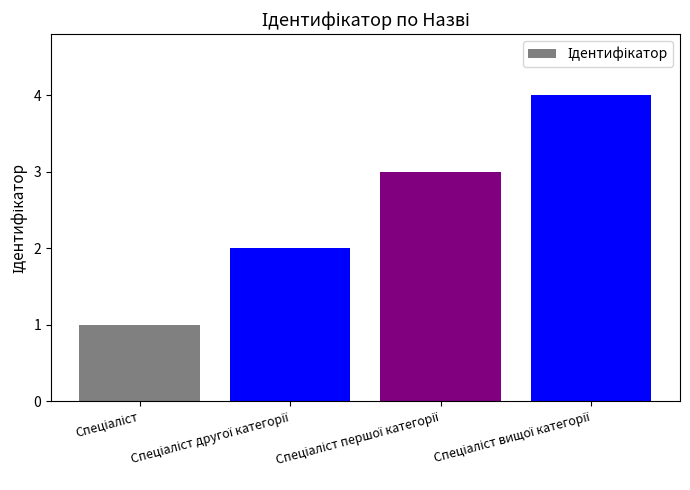

Reading left to right, extract all data points from this chart.

1	2	3	4